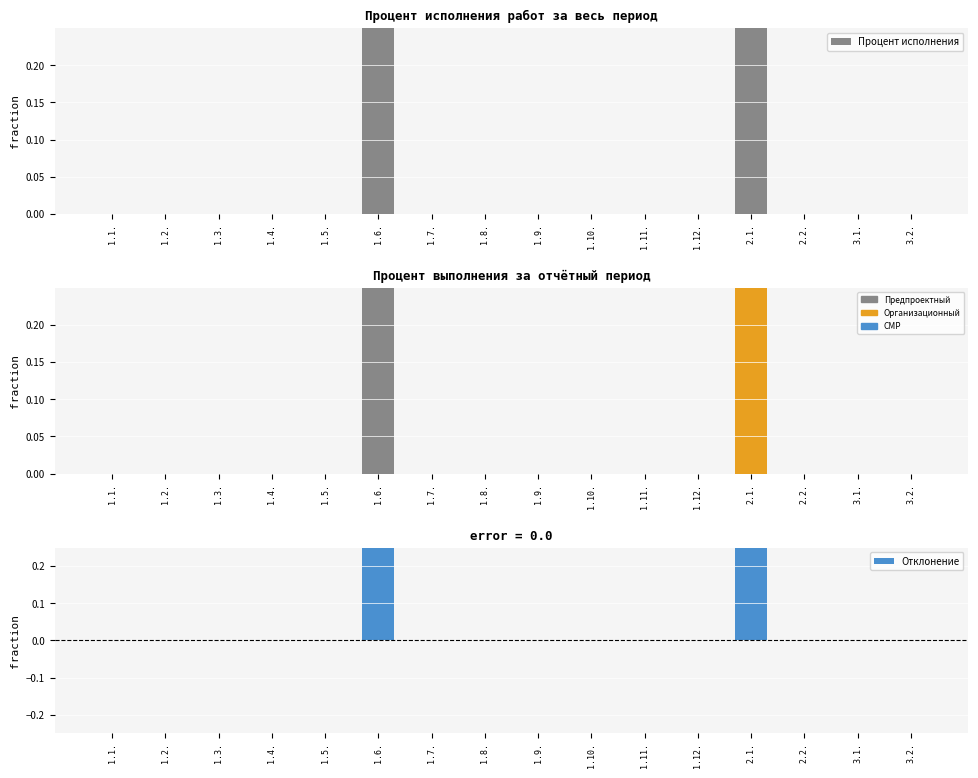

At which category is the sum across all series the highest?

1.6.